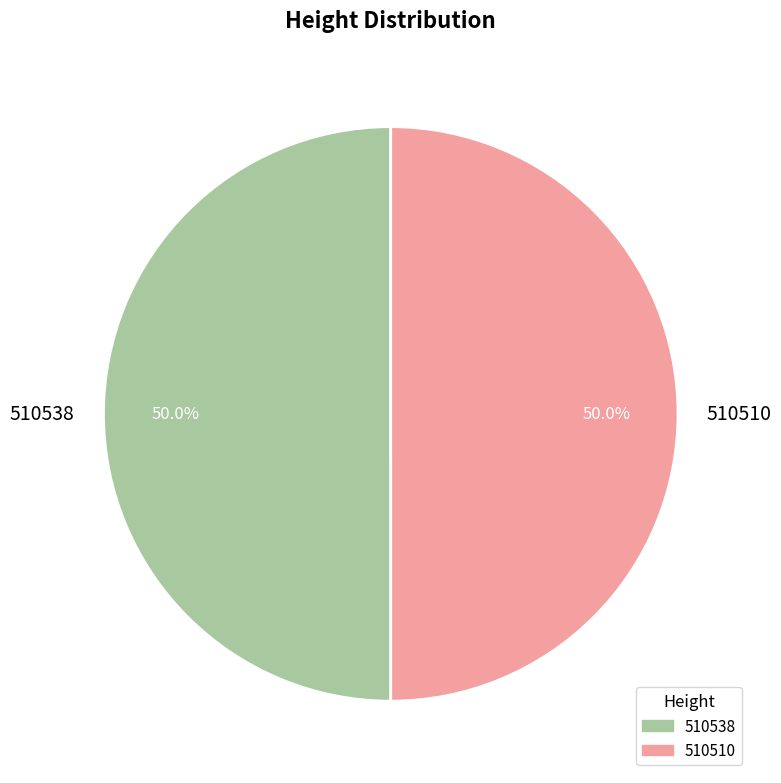

Is it true that 510510 is 42% of the pie?

False